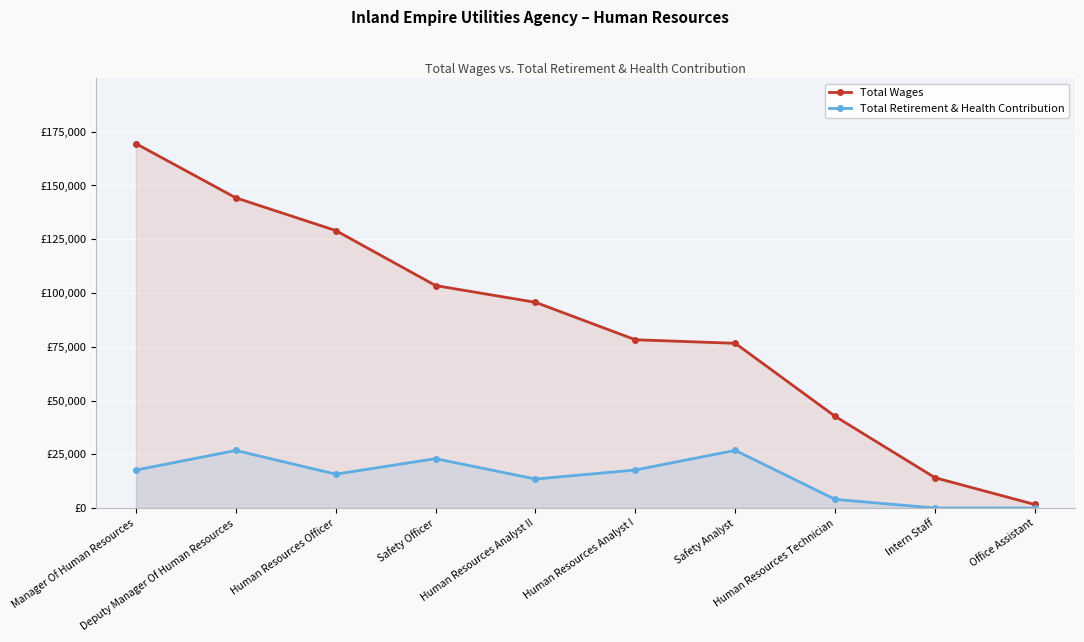

Reading left to right, what are all the values shown in this chart?

Total Wages: 169453	144255	129049	103457	95666	78254	76602	42641	14100	1641
Total Retirement & Health Contribution: 17649	26771	15746	22950	13476	17691	26819	4024	0	0